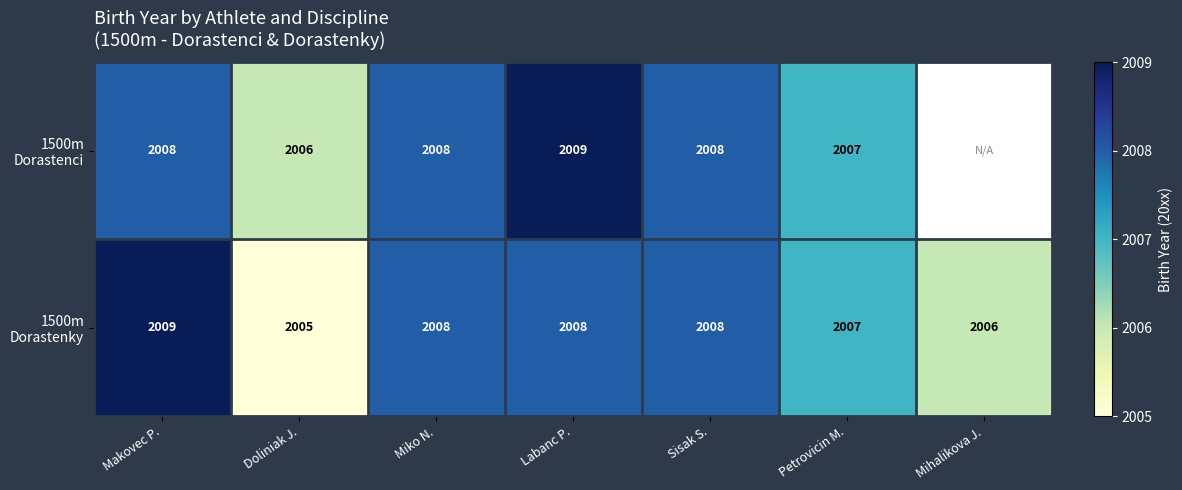

At which category does the chart reach its peak across all series?

Labanc P.